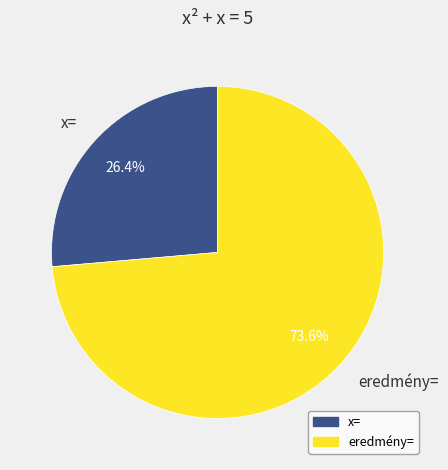

How many segments does this pie chart have?

2